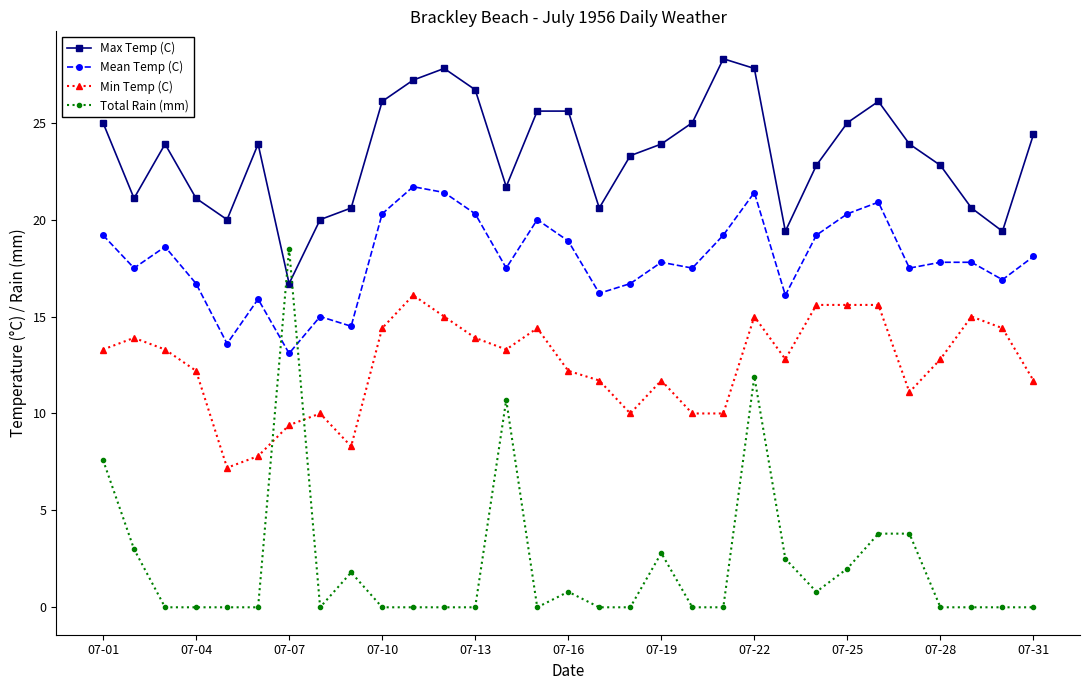

What are all the series names shown in the legend?

Max Temp (C), Mean Temp (C), Min Temp (C), Total Rain (mm)